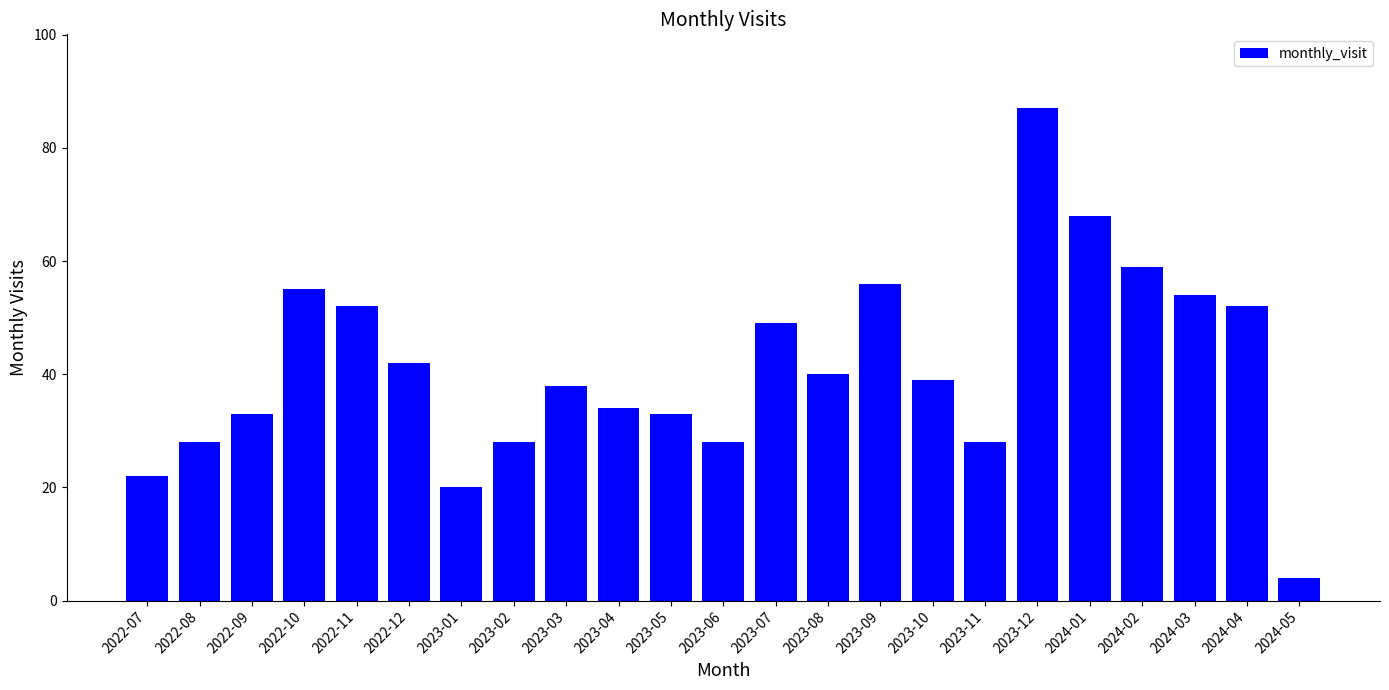

What is the difference between the second highest and minimum values?

64